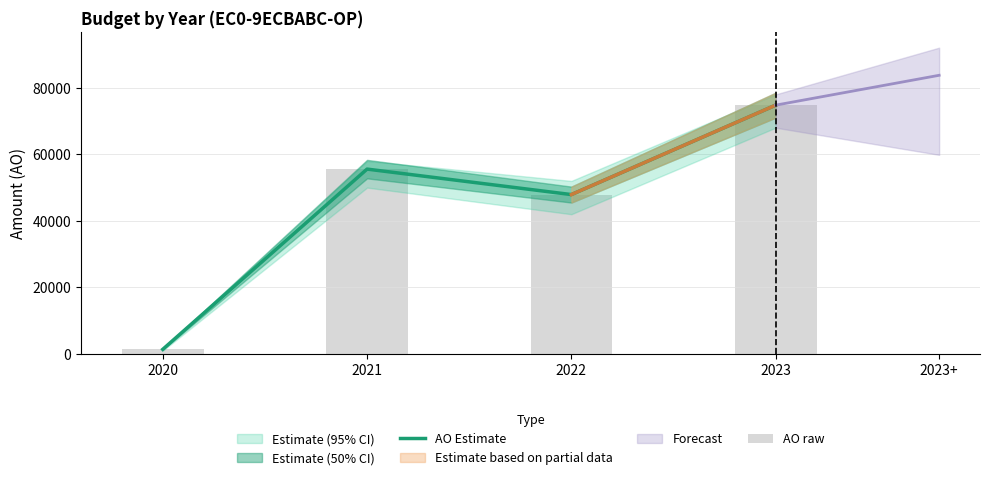

Reading left to right, list all the values displayed in this chart.

AO Estimate: 1400	55555	47900	74769
AO raw: 1400	55555	47900	74769